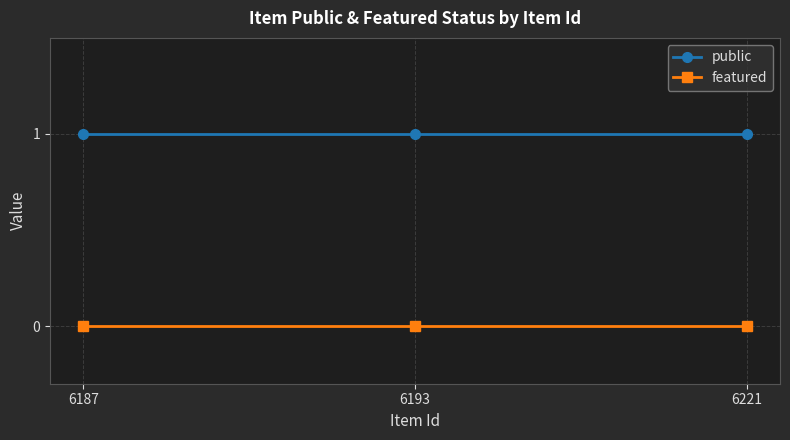

What is the difference between the highest and lowest values at 6193?

1